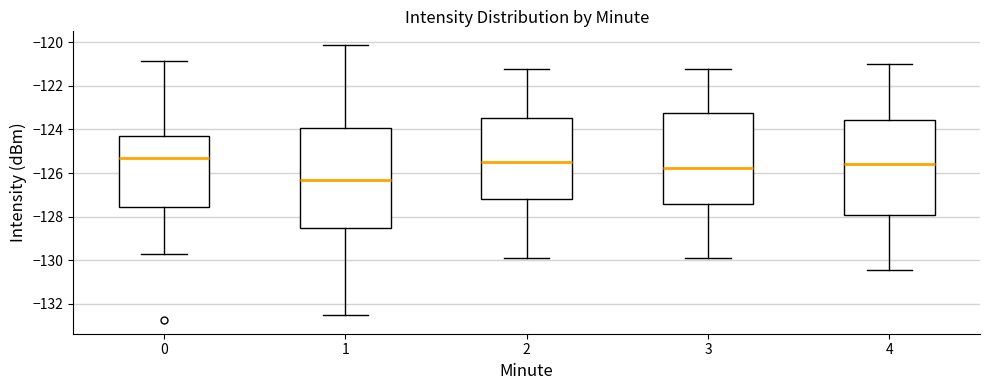

Reading left to right, read every box against the y-axis: the position of its median line, the range the box covers, and the ends of its whiskers. The values are not printed on the chart, so give them approximately, as read against the axis.

0: median -125.4, box -127.6 to -124.4, whiskers -129.8 to -120.8
1: median -126.4, box -128.6 to -124.0, whiskers -132.6 to -120.2
2: median -125.6, box -127.2 to -123.4, whiskers -129.8 to -121.2
3: median -125.8, box -127.4 to -123.2, whiskers -129.8 to -121.2
4: median -125.6, box -128.0 to -123.6, whiskers -130.4 to -121.0